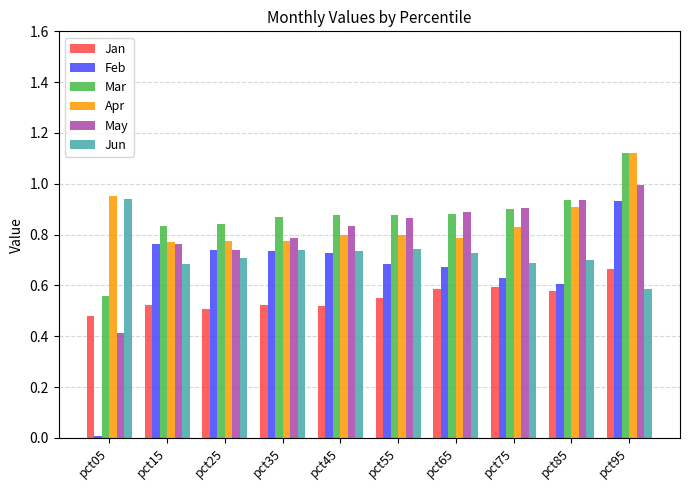

What is the total value across all series at pct95?

5.4